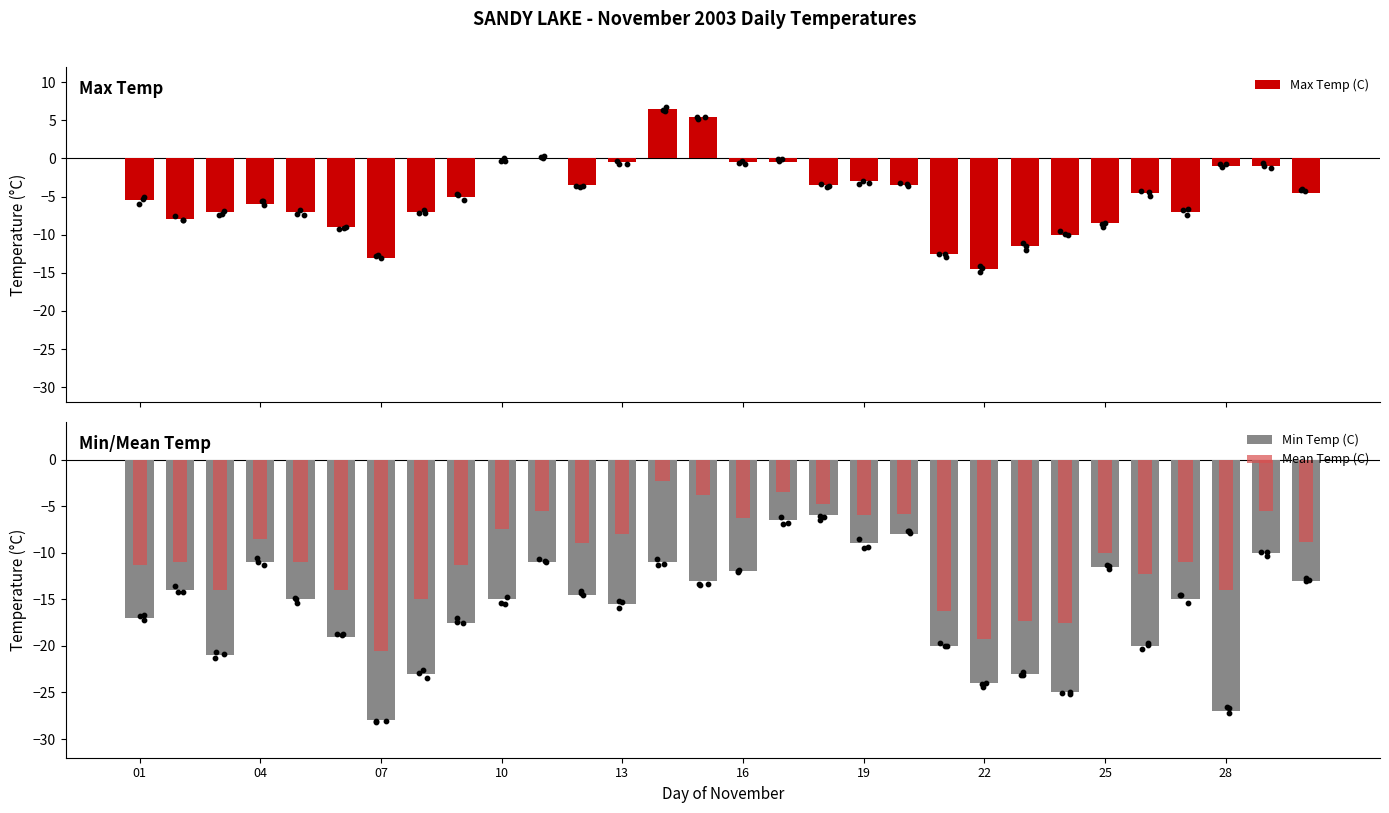

What is the highest value of the Max Temp (C) series?

6.5